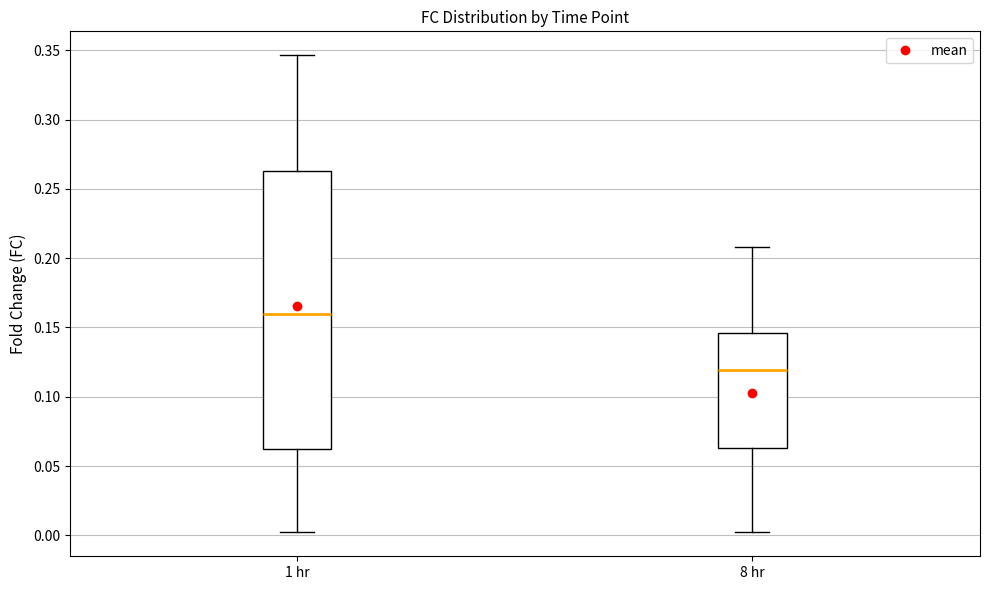

Reading left to right, transcribe this box plot: for each box, give where its median line is, the range the box spans, and where its two whiskers end, as read against the y-axis. The values are not printed on the chart, so give them approximately, as read against the axis.

1 hr: median 0.160, box 0.060 to 0.265, whiskers 0.000 to 0.345
8 hr: median 0.120, box 0.065 to 0.145, whiskers 0.000 to 0.210